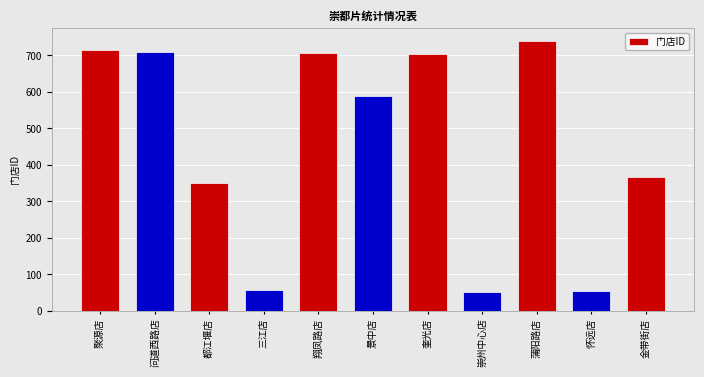

What is the ratio of the value at 金带街店 to the value at 翔凤路店?

0.5